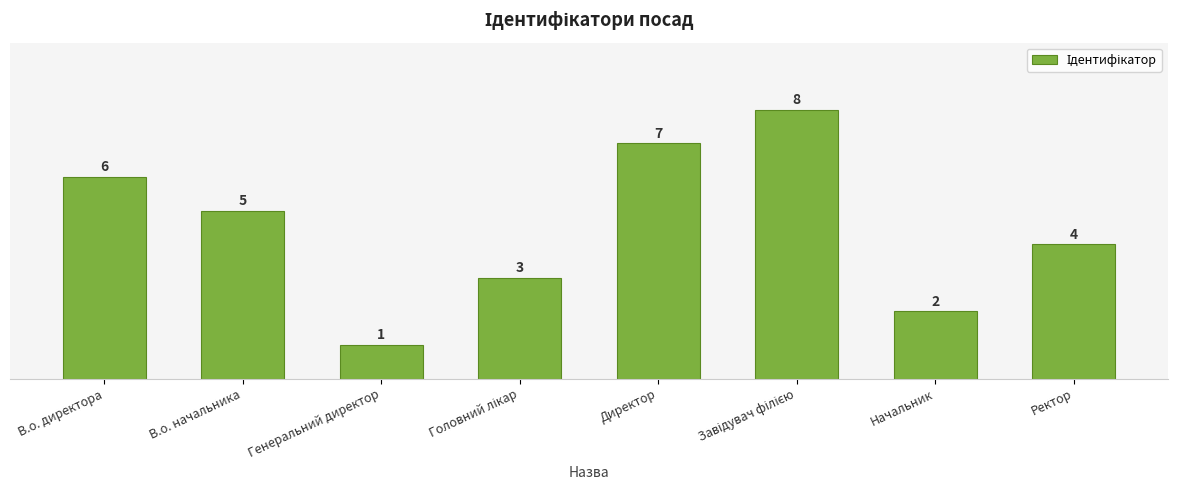

What is the label of the 1st bar from the left?

В.о. директора